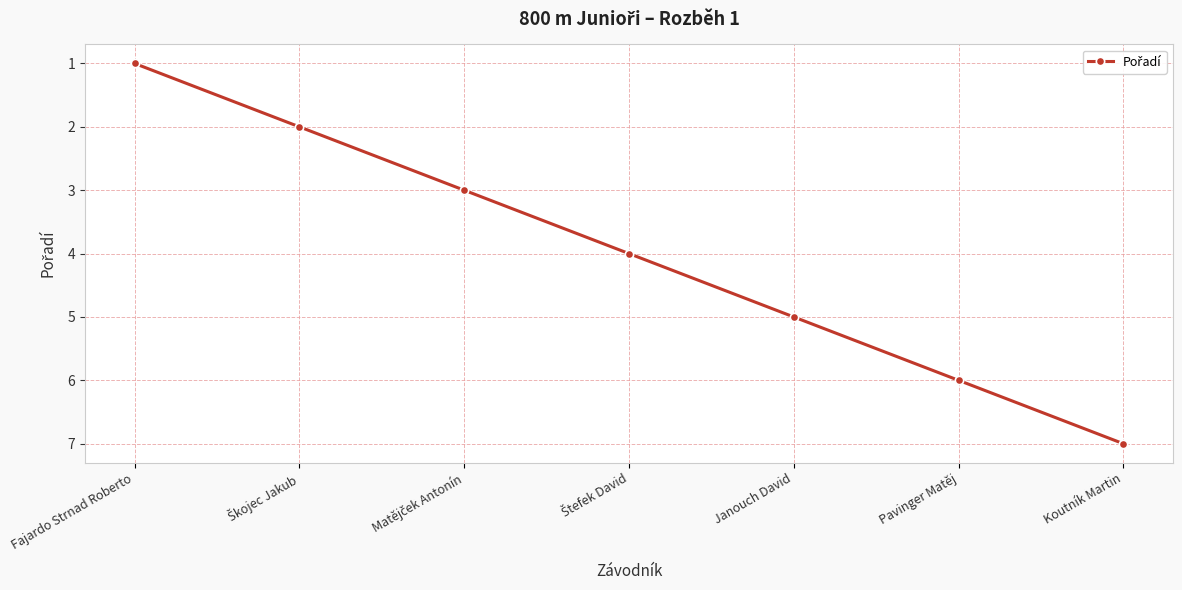

What is the maximum value shown in the chart?

7